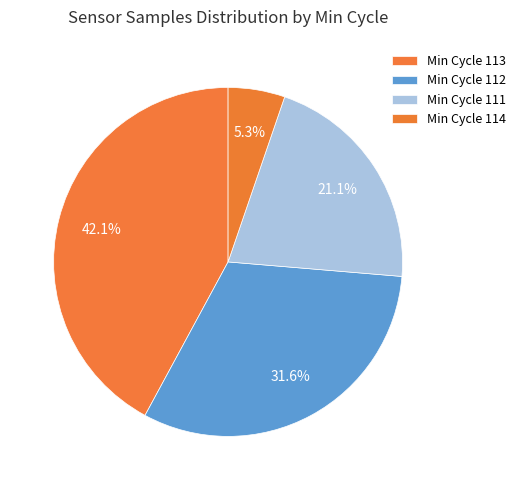

Count the number of slices in the pie.

4